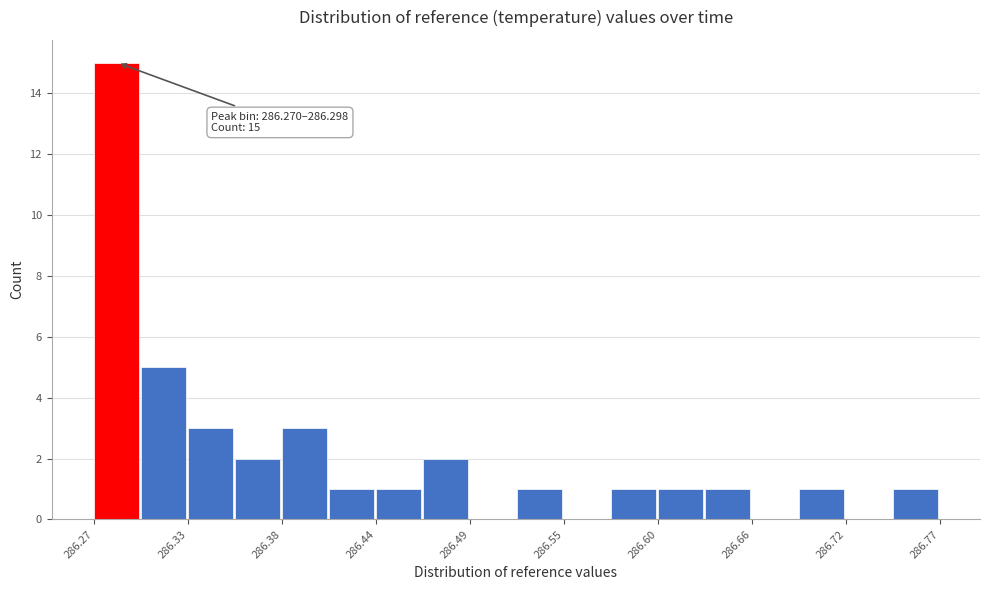

Around what value on the x-axis is the tallest bar? Give the approximate position of its centre, as read against the axis.

286.28